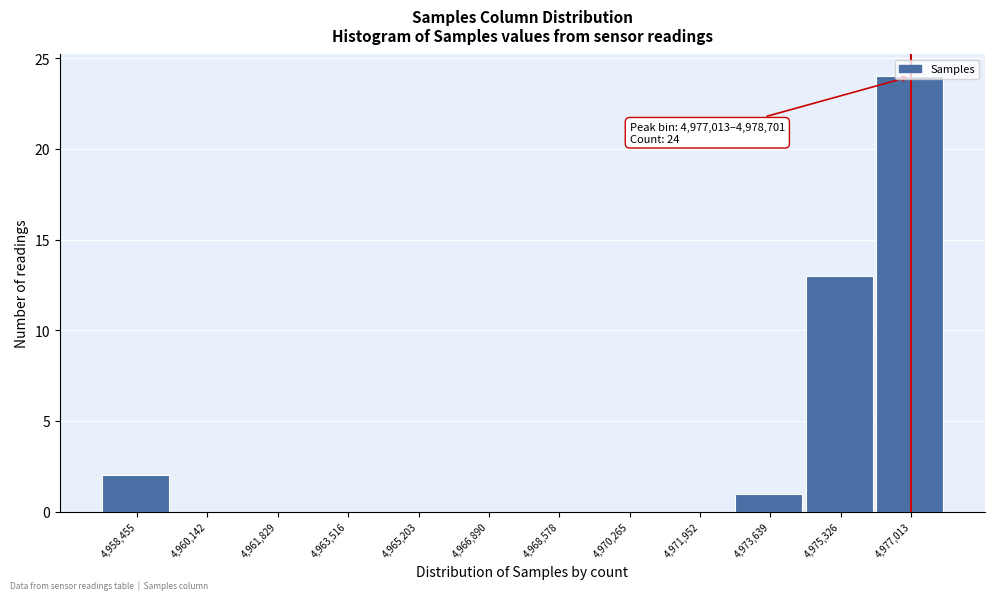

Where is the data nearest to the value 12?

4,975,326